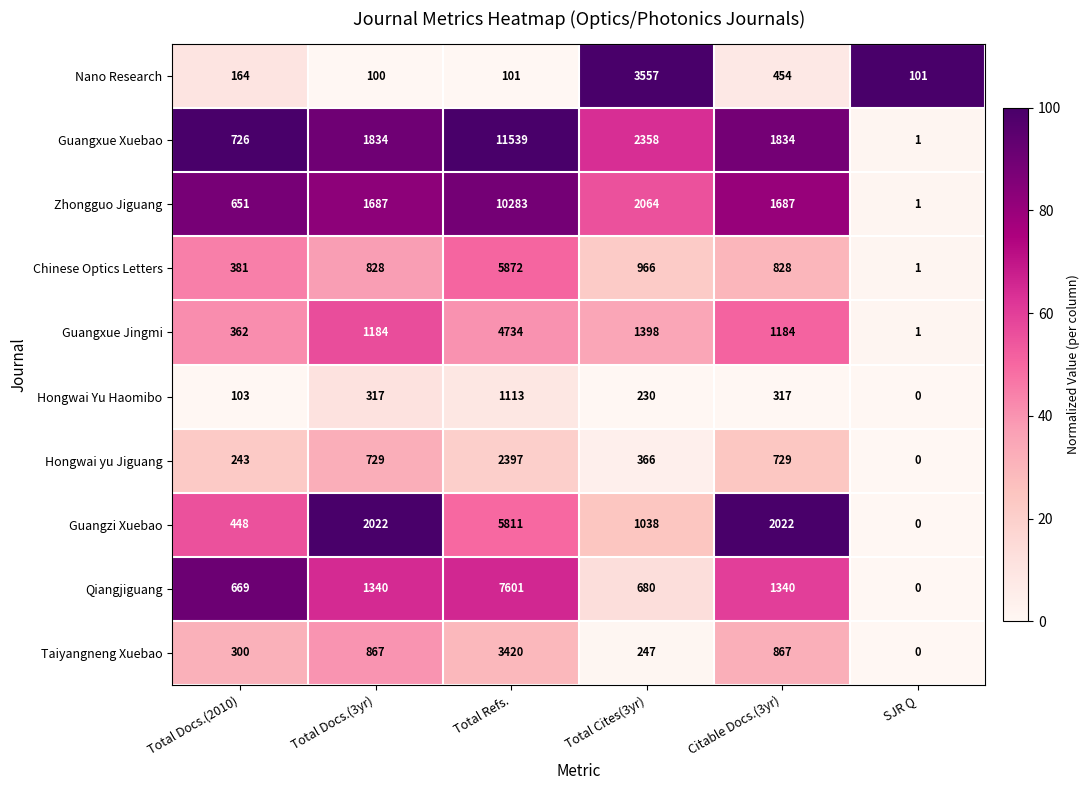

At which label is Guangxue Jingmi closest to 2367?

Total Cites(3yr)